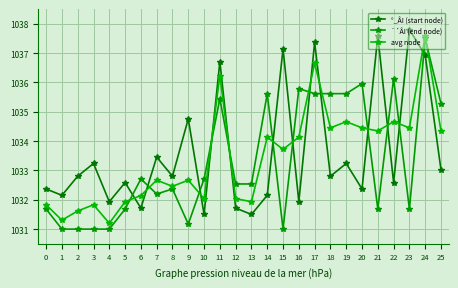

What is the minimum value shown in the chart?

1031.0